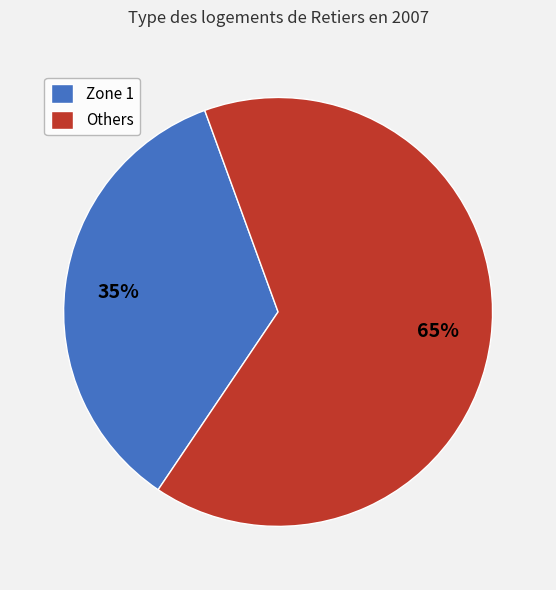

To the nearest percent, what is the average slice percentage?

50%